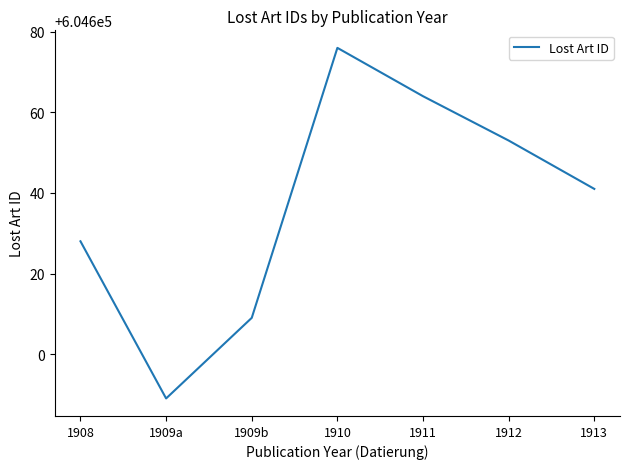

What is the change in value from 1909a to 1910?

+87